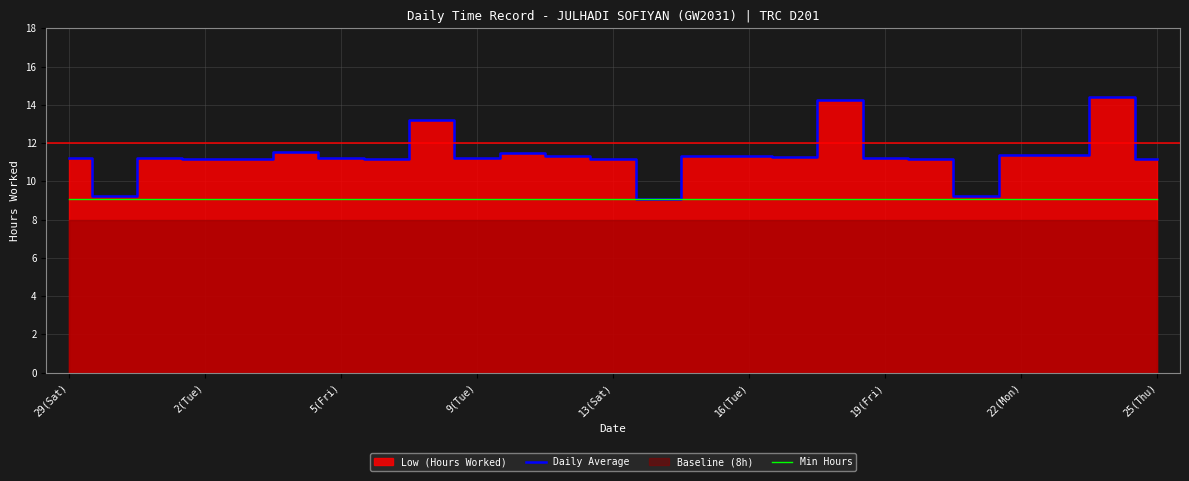

The Min Hours series shows 4.9 at 13(Sat). True or false?

False